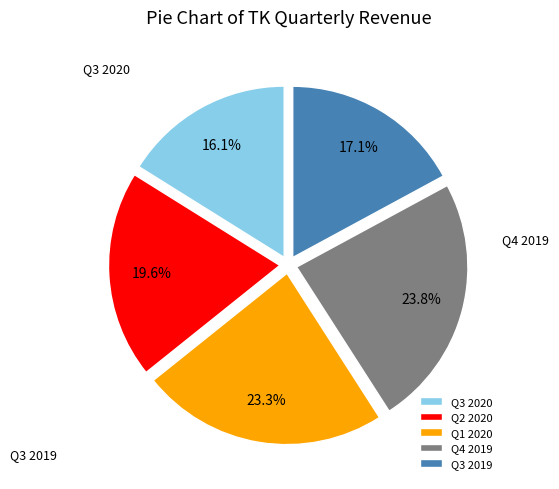

Is it true that Q3 2019 is 17% of the pie?

True